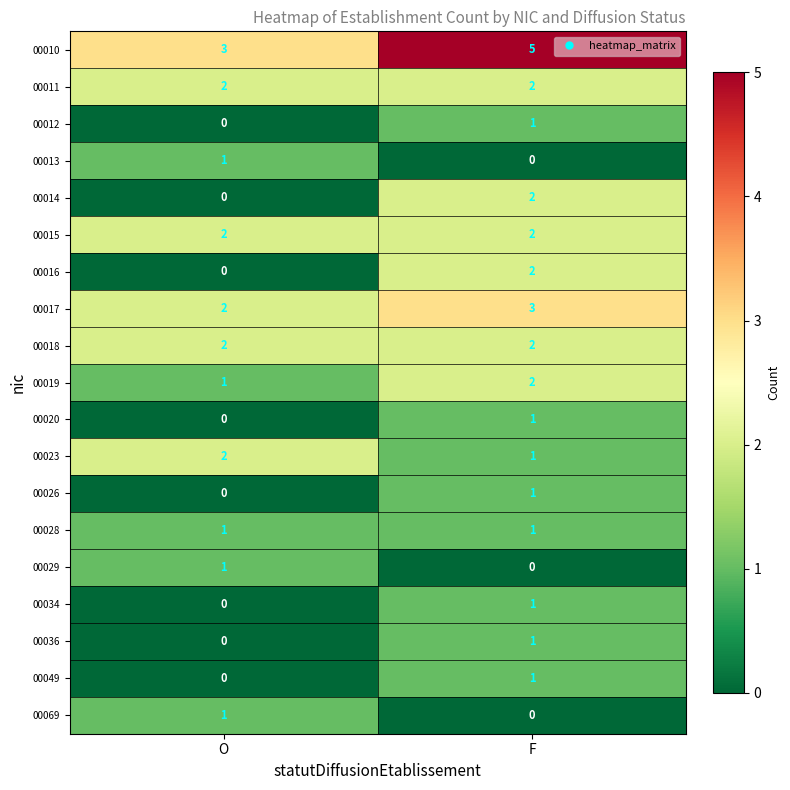

Where is 00012 nearest to the value 0?

O